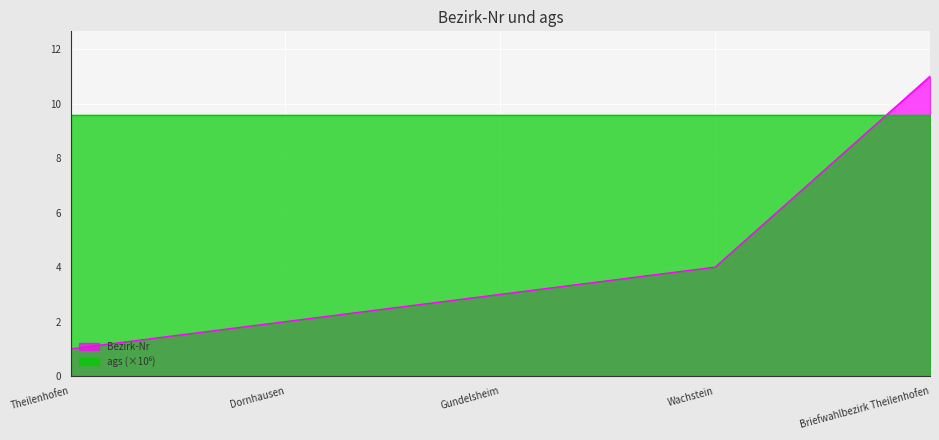

How many distinct data groups are displayed?

2